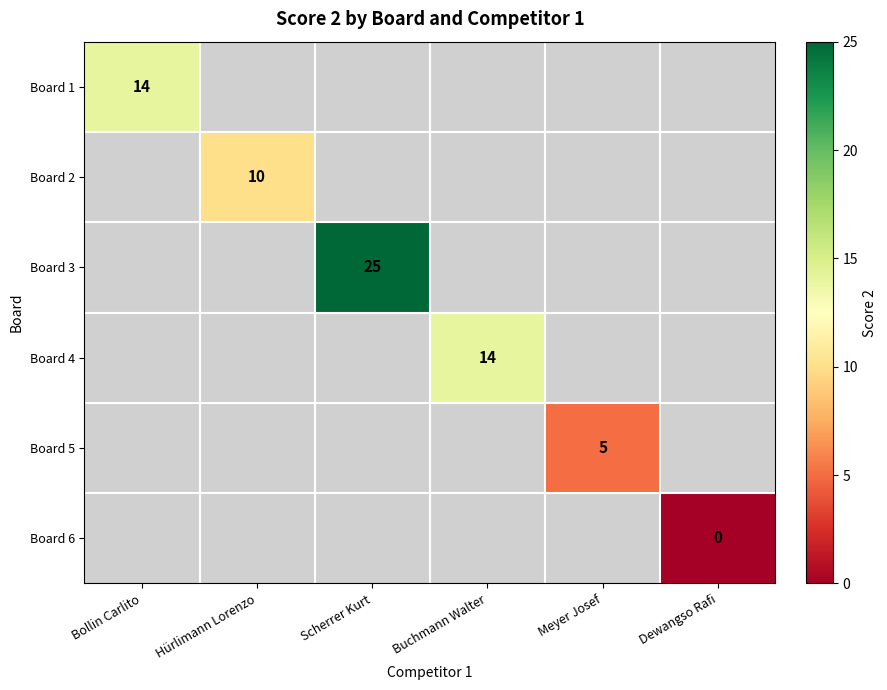

True or false: Board 1 has a value of 14 at Bollin Carlito.

True